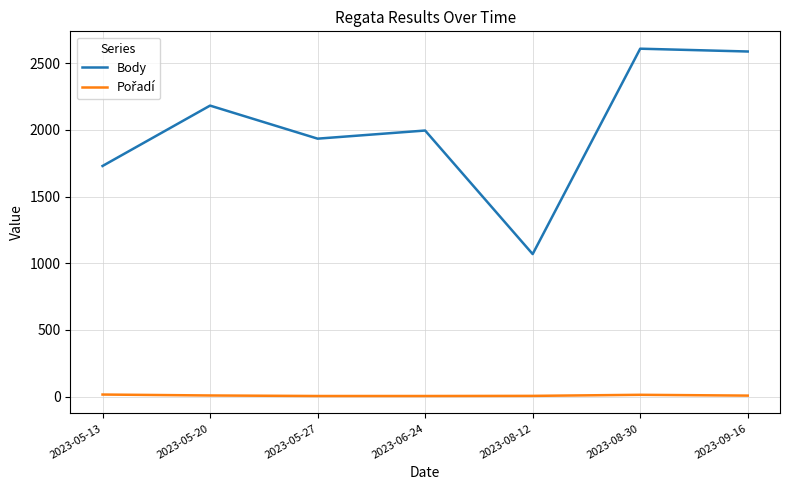

What is the spread (max minus min) of values at 2023-05-20?

2175